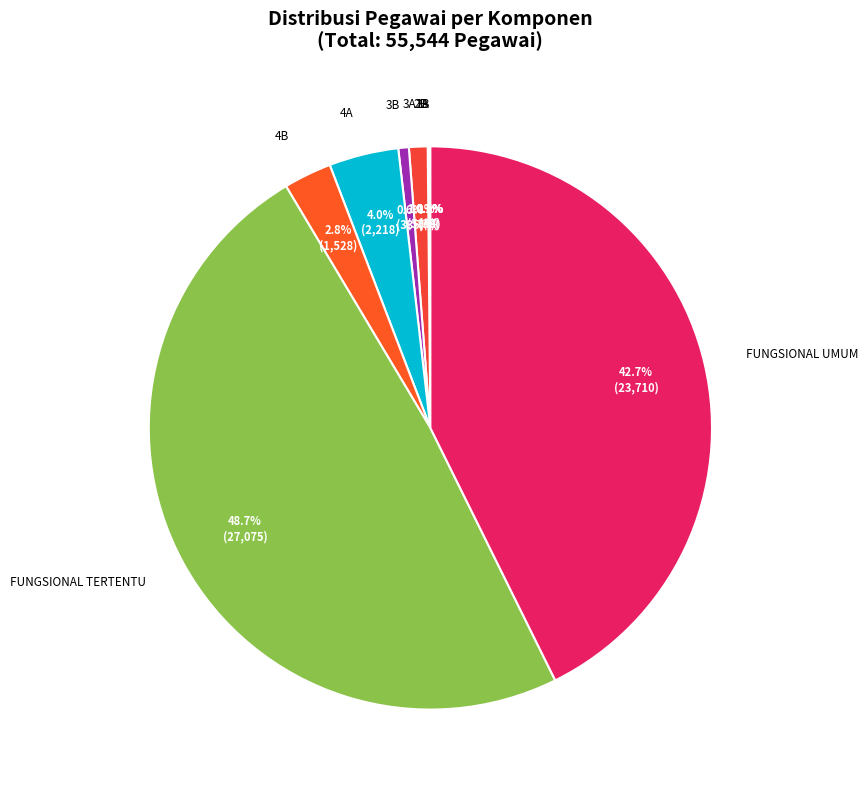

How many segments does this pie chart have?

9